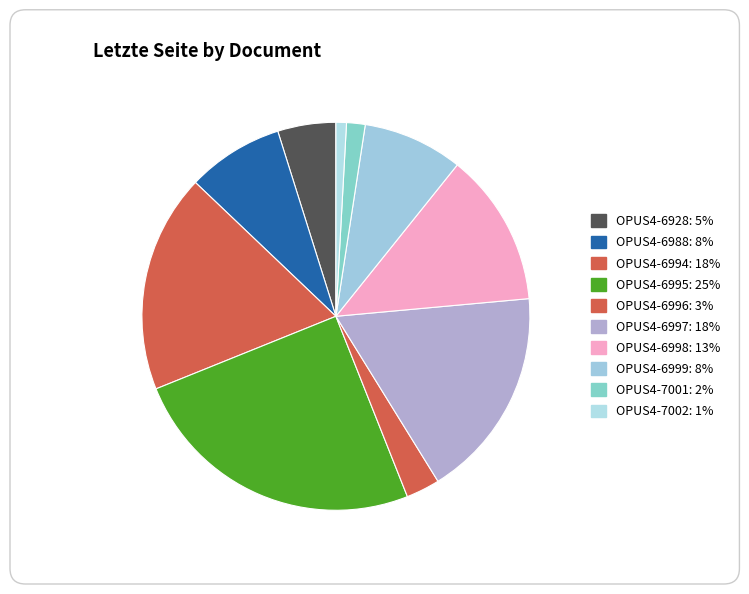

Rank the categories by value from highest to lowest.

OPUS4-6995, OPUS4-6994, OPUS4-6997, OPUS4-6998, OPUS4-6999, OPUS4-6988, OPUS4-6928, OPUS4-6996, OPUS4-7001, OPUS4-7002